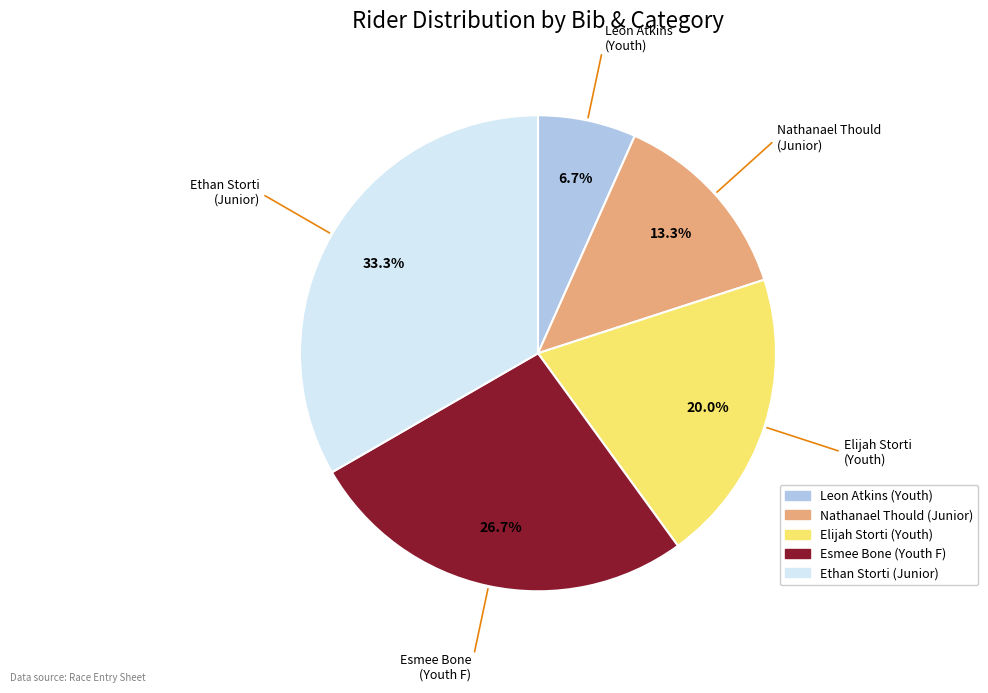

Is there a majority slice in this chart?

No